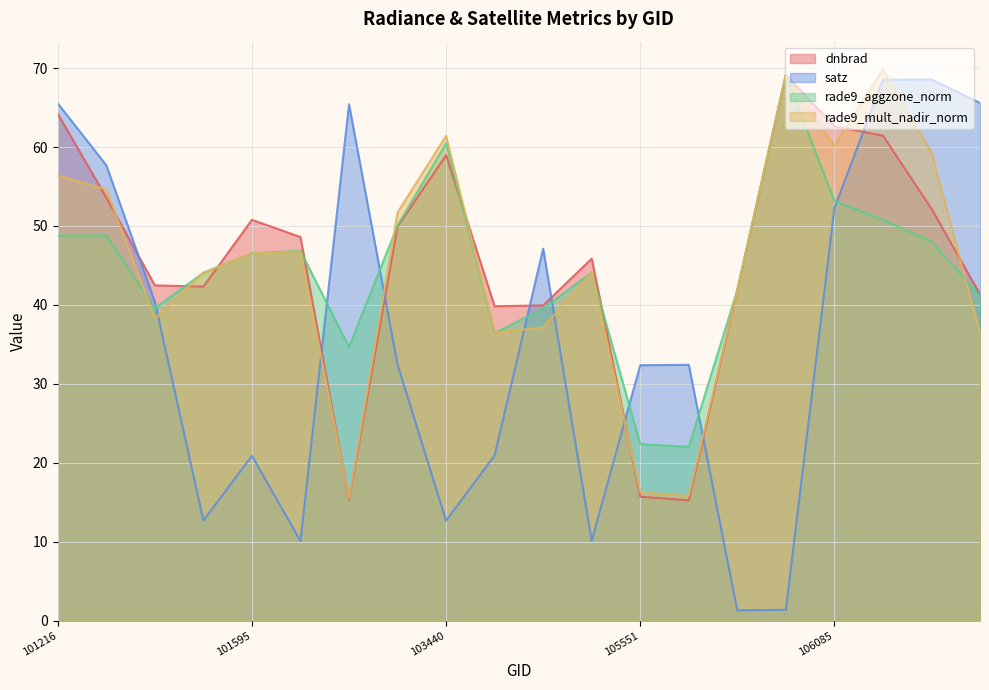

Does the chart display data point markers on the line(s)?

No